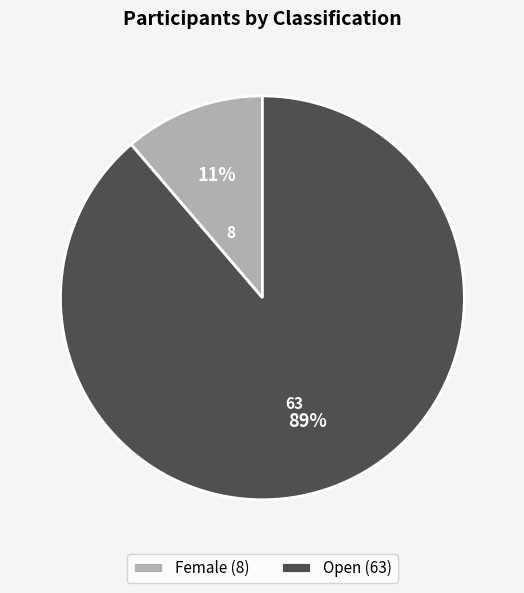

To the nearest percent, what percentage of the pie is Female (8)?

11%